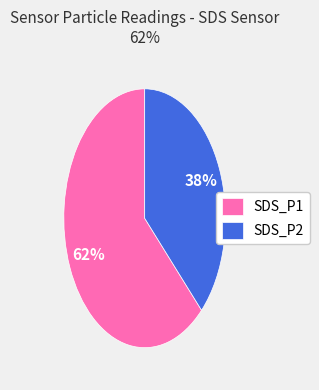

Is it true that SDS_P1 is 62% of the pie?

True